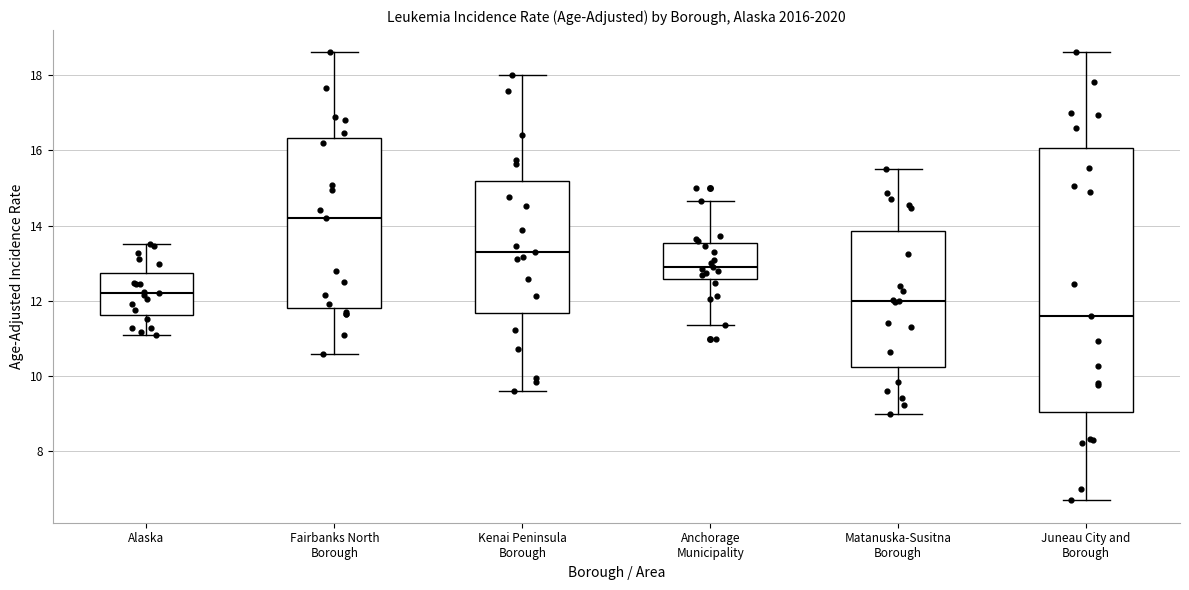

Reading left to right, read every box against the y-axis: the position of its median line, the range the box covers, and the ends of its whiskers. The values are not printed on the chart, so give them approximately, as read against the axis.

Alaska: median 12.2, box 11.6 to 12.8, whiskers 11.2 to 13.6
Fairbanks North Borough: median 14.2, box 11.8 to 16.4, whiskers 10.6 to 18.6
Kenai Peninsula Borough: median 13.4, box 11.6 to 15.2, whiskers 9.6 to 18.0
Anchorage Municipality: median 13.0, box 12.6 to 13.6, whiskers 11.4 to 14.6
Matanuska-Susitna Borough: median 12.0, box 10.2 to 13.8, whiskers 9.0 to 15.6
Juneau City and Borough: median 11.6, box 9.0 to 16.0, whiskers 6.8 to 18.6